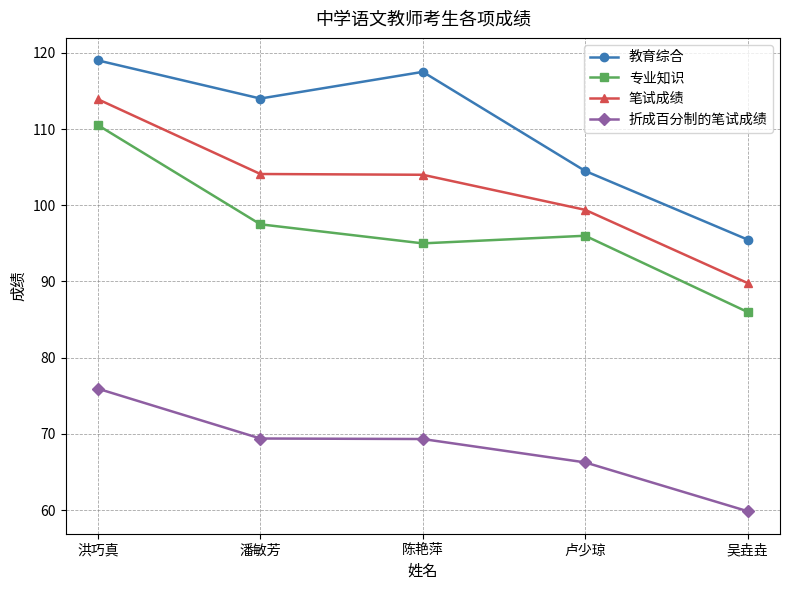

The 专业知识 series shows 86.0 at 吴垚垚. True or false?

True